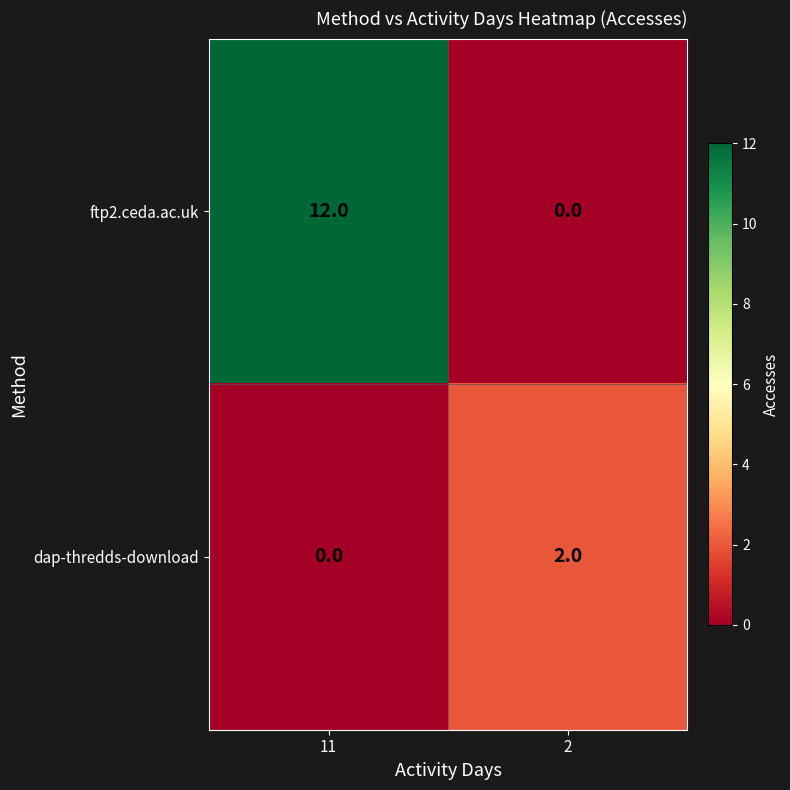

What is the difference between the ftp2.ceda.ac.uk values at 11 and 2?

12